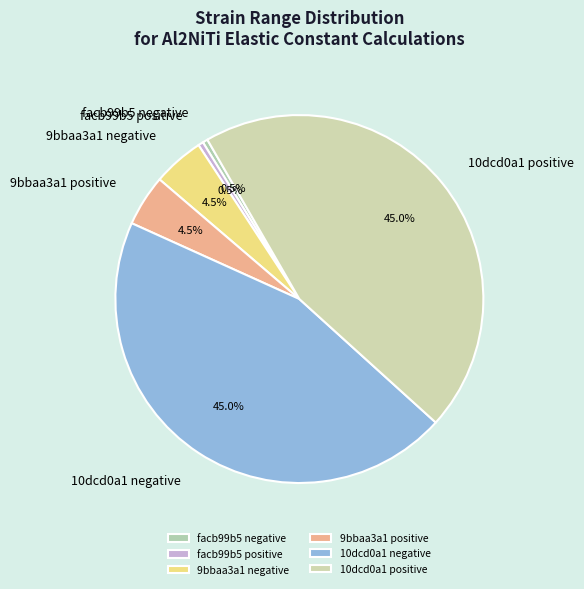

Combined, do 10dcd0a1 negative and facb99b5 negative account for over 50%?

No